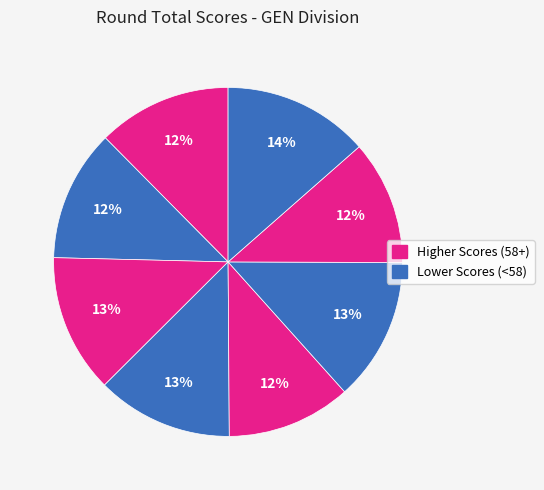

How many segments does this pie chart have?

8